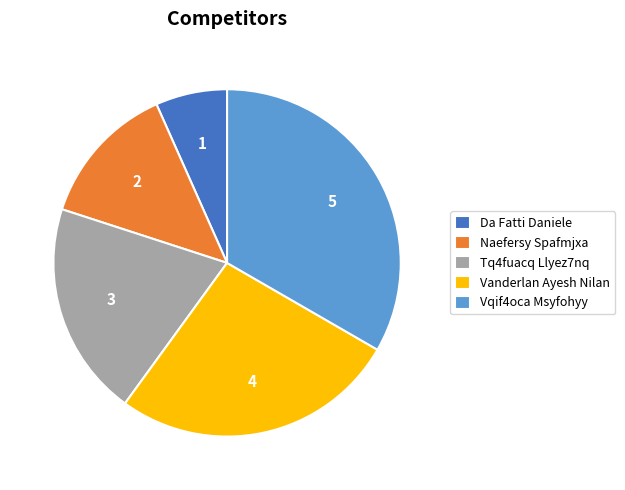

Does Vqif4oca Msyfohyy account for over 50% of the chart?

No